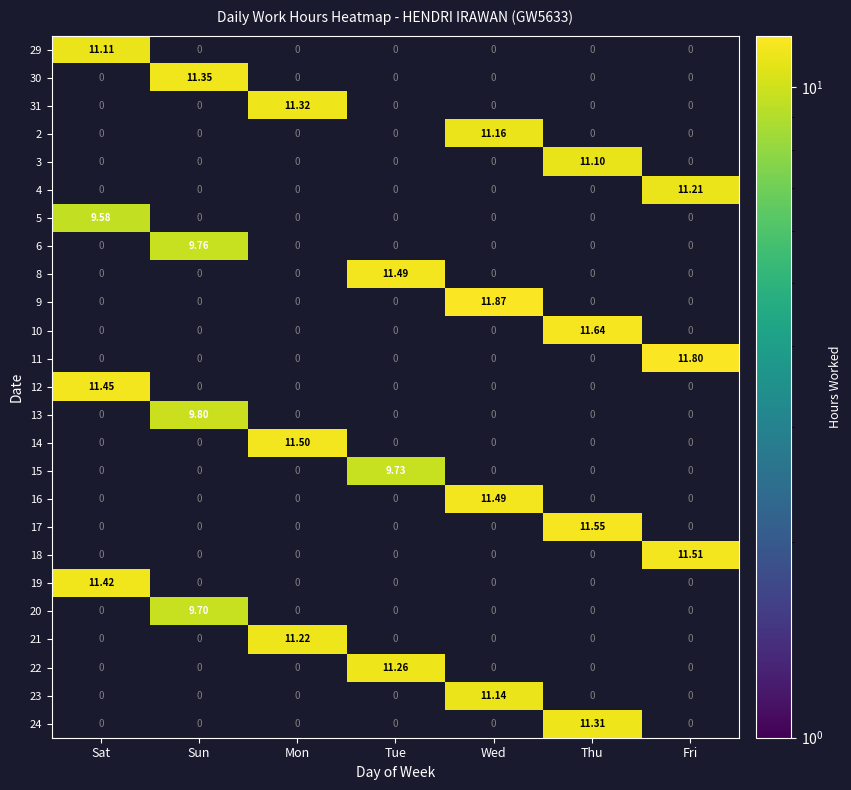

Count the number of categories in the chart.

7